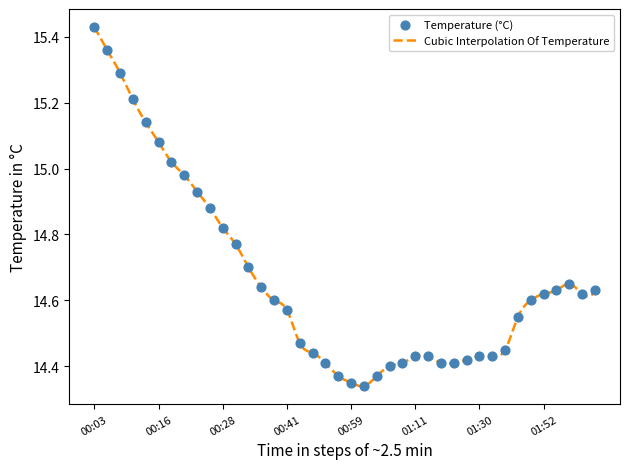

Between 00:26 and 00:11, which is larger?

00:11